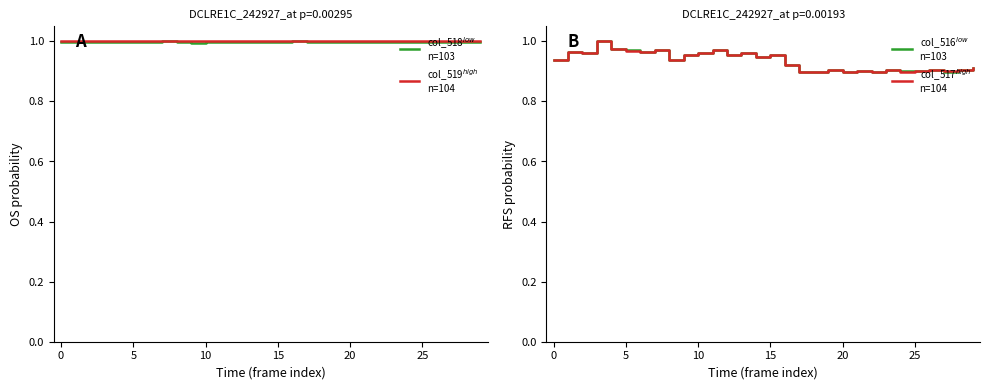

True or false: col_516$^{low}$
n=103 and col_517$^{high}$
n=104 cross at least once.

True